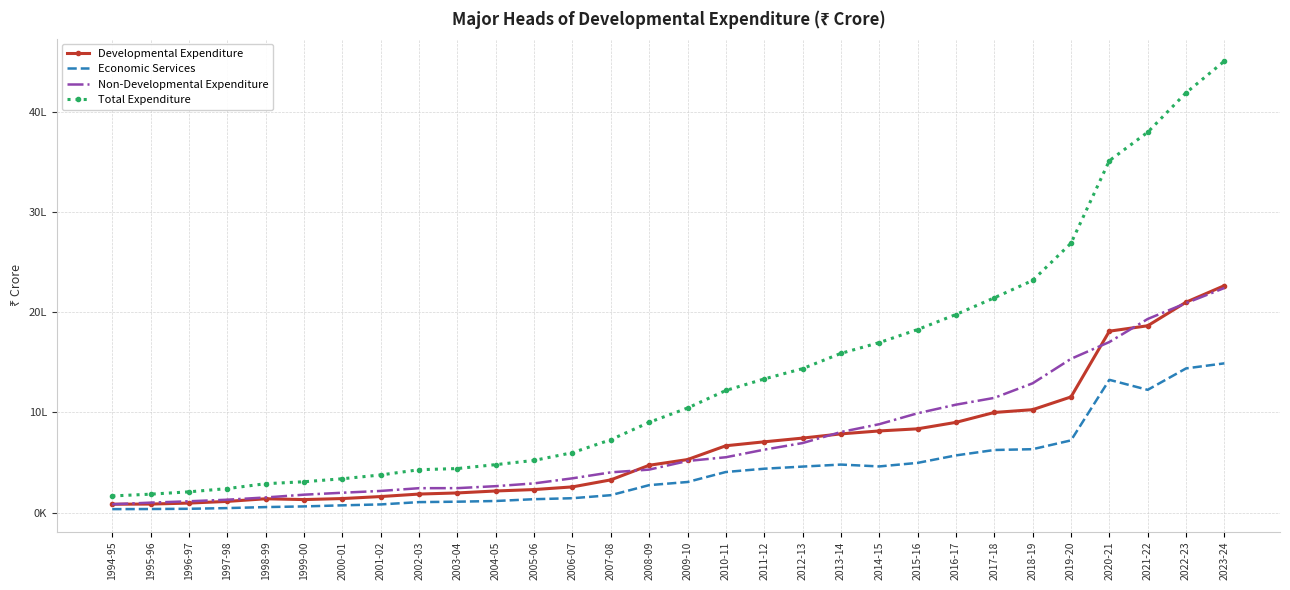

What is the lowest value of the Non-Developmental Expenditure series?

82402